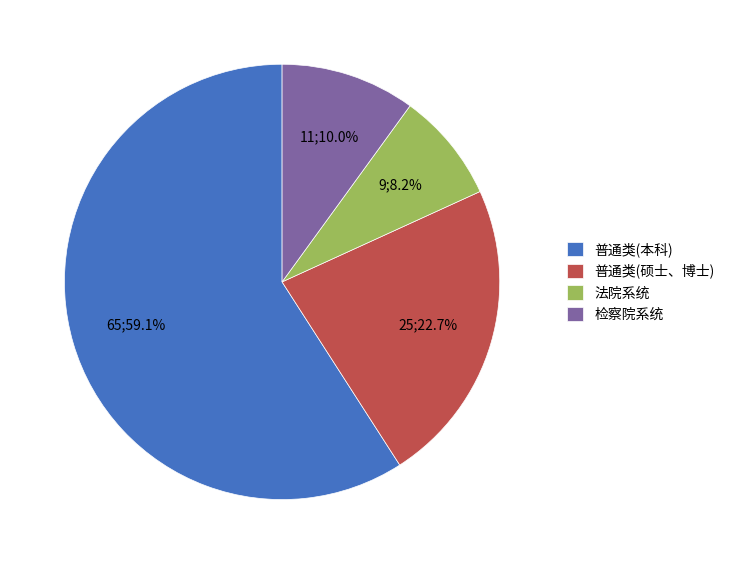

Count the number of slices in the pie.

4